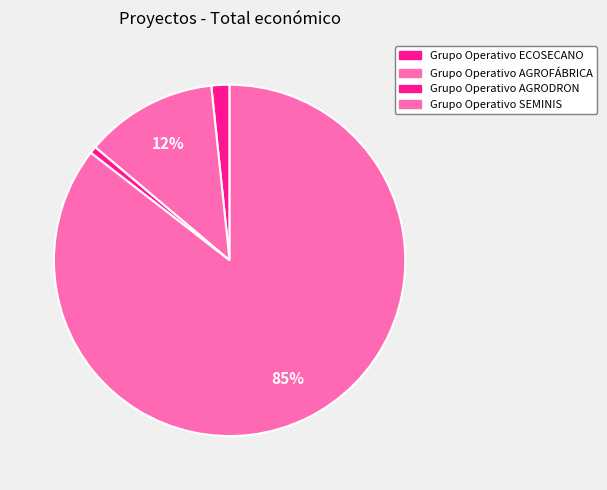

To the nearest percent, what percentage of the pie is Grupo Operativo ECOSECANO?

2%